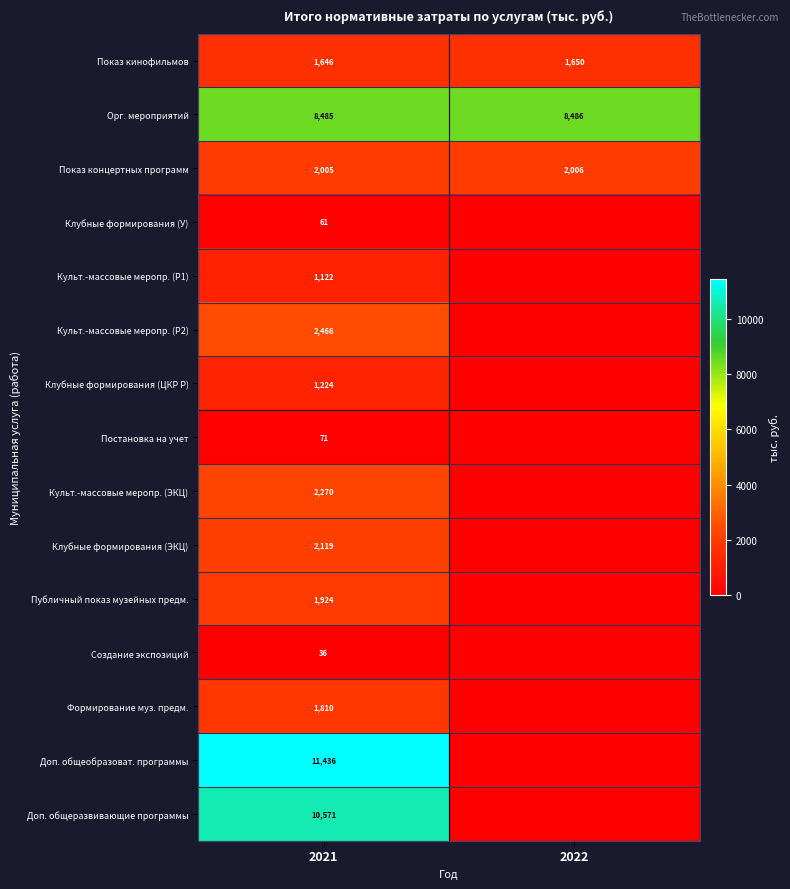

How many values in the Орг. мероприятий series are below 8486?

1